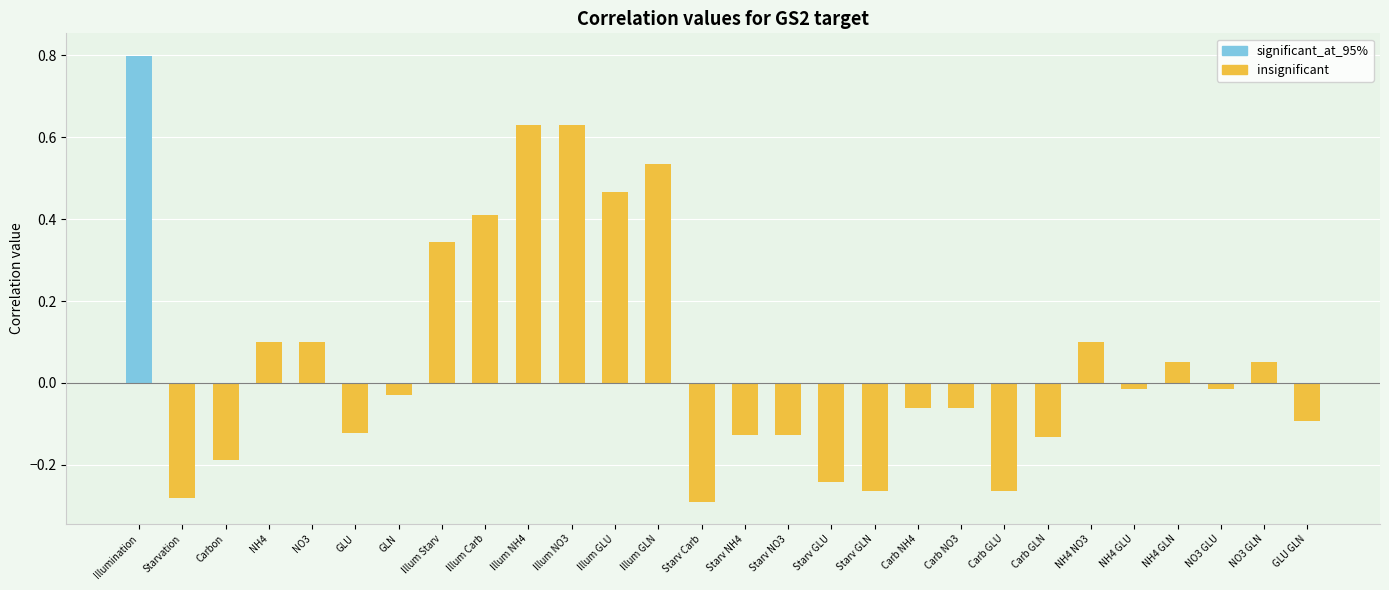

What is the minimum value for insignificant?

-0.3